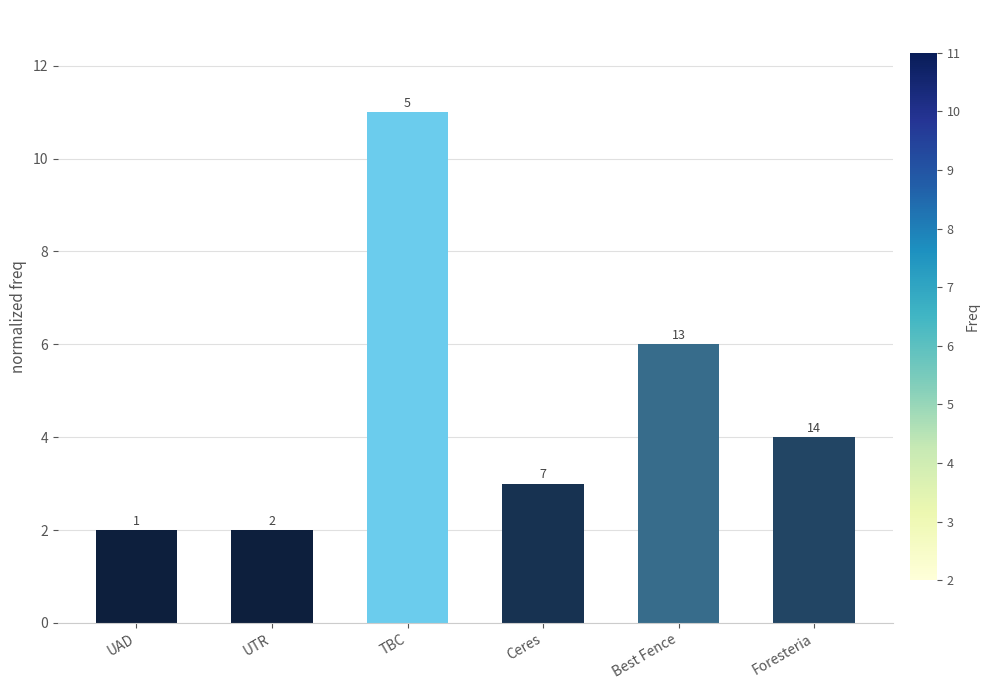

Are the bars grouped side by side (vs. stacked)?

No